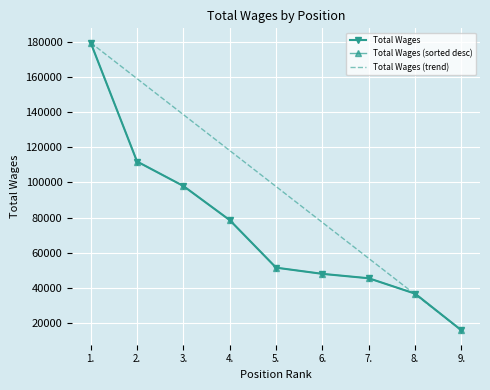

What is the spread (max minus min) of values at 4.?

39476